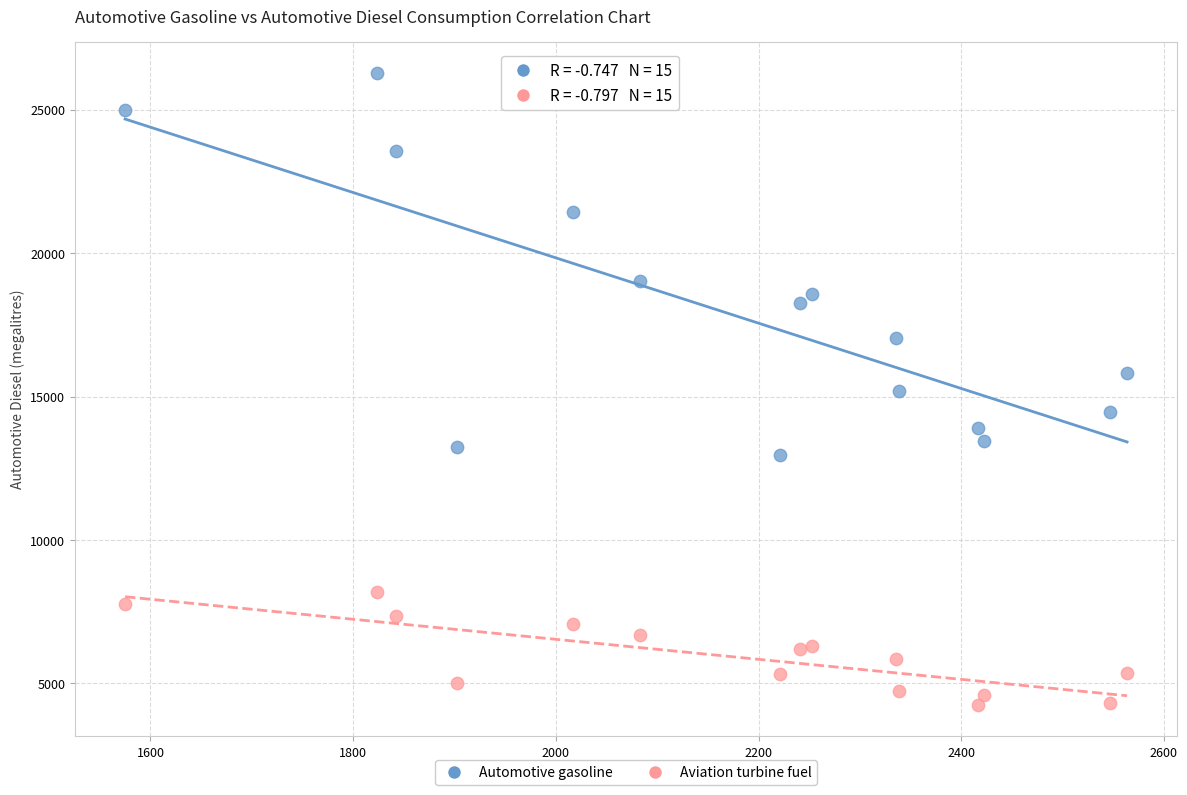

In the Automotive gasoline series, what Y value is closest to 19610?

19043.9